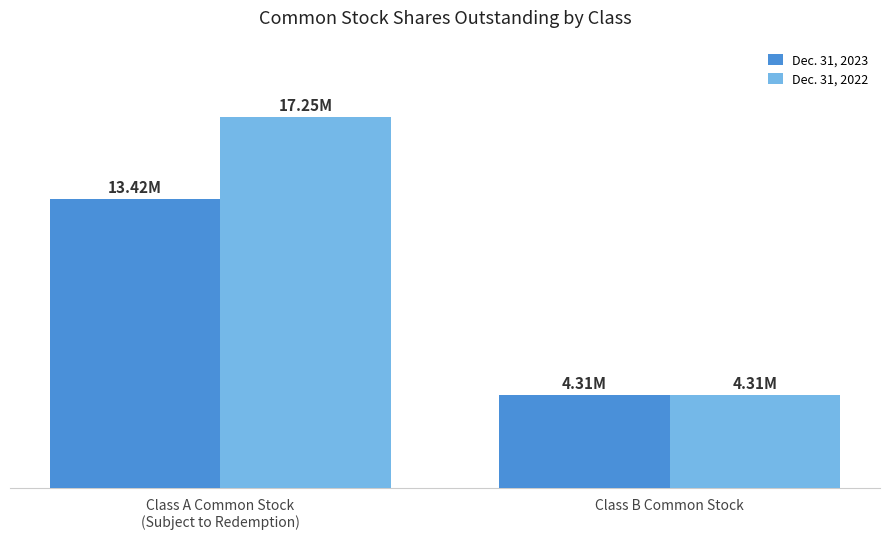

What is the label of the 1st bar from the left?

Class A Common Stock
(Subject to Redemption)